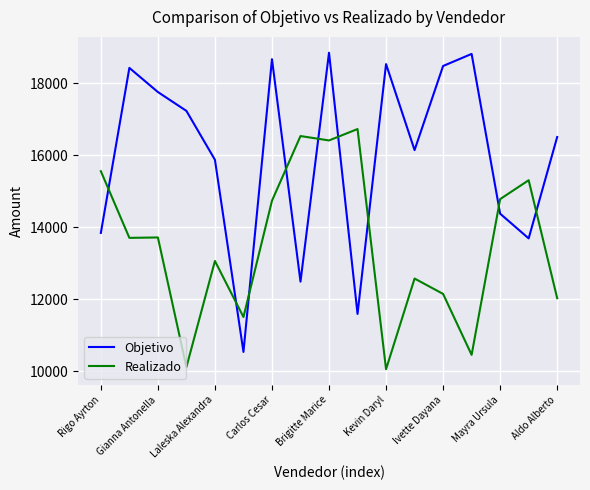

How many intersections are there between Realizado and Objetivo?

9